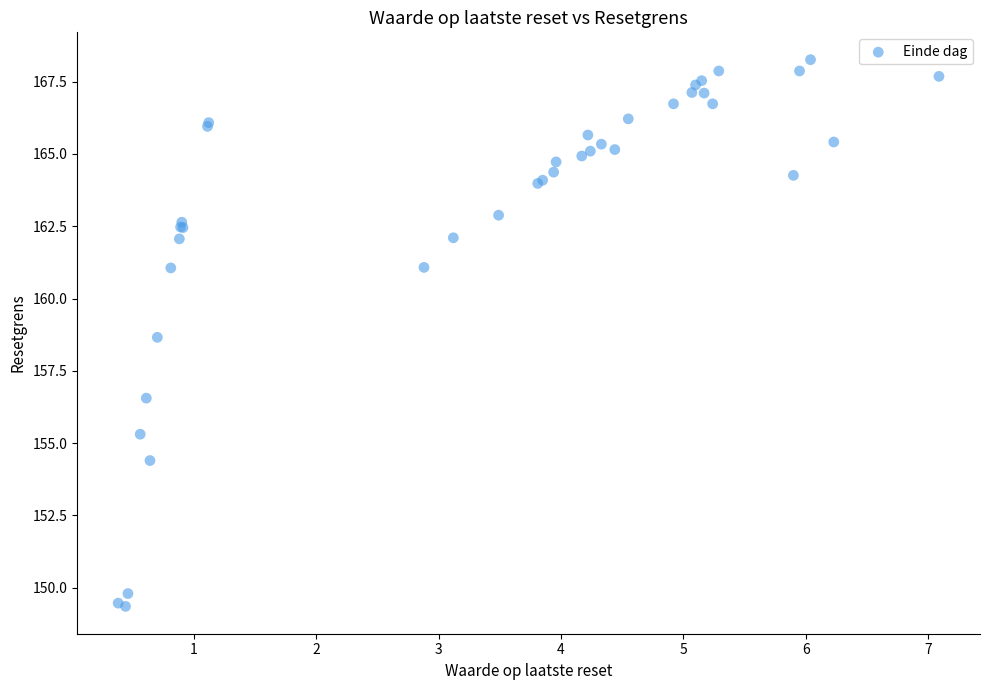

What Y value in the scatter plot is closest to 158?

158.7